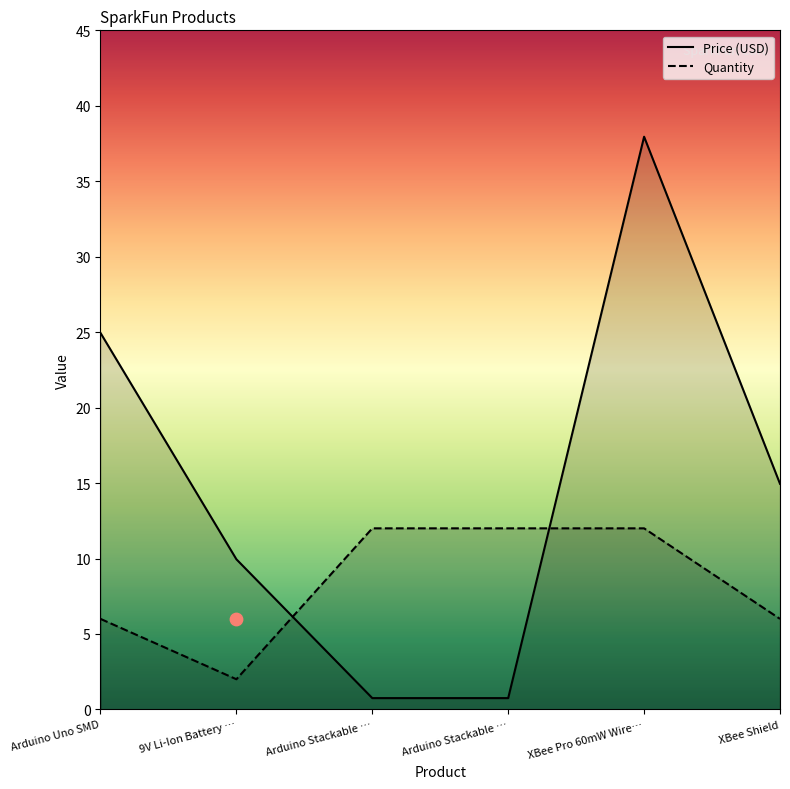

What are all the series names shown in the legend?

Price (USD), Quantity